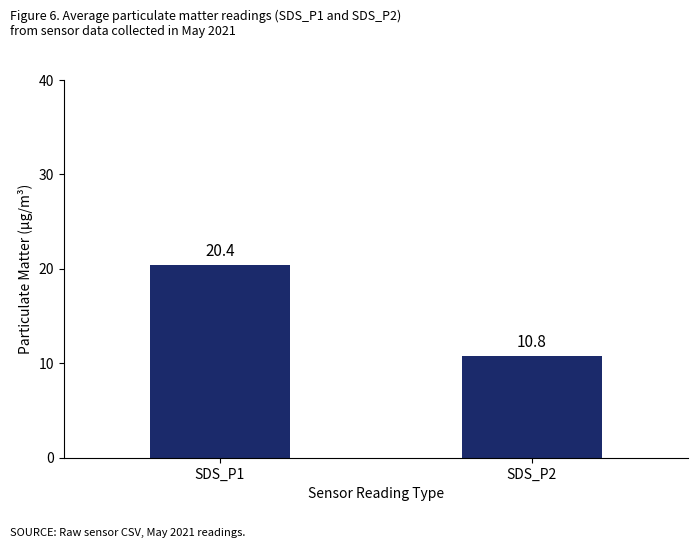

What is the change in value from SDS_P1 to SDS_P2?

-9.6